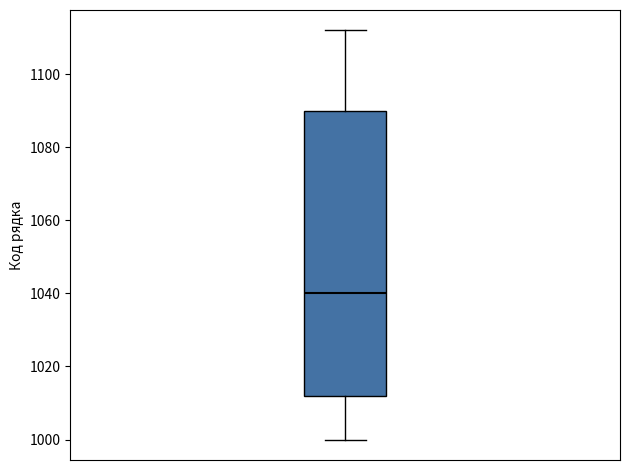

Where does the lower whisker of the box end on the y-axis? The values are not printed on the chart, so give them approximately, as read against the axis.

1000